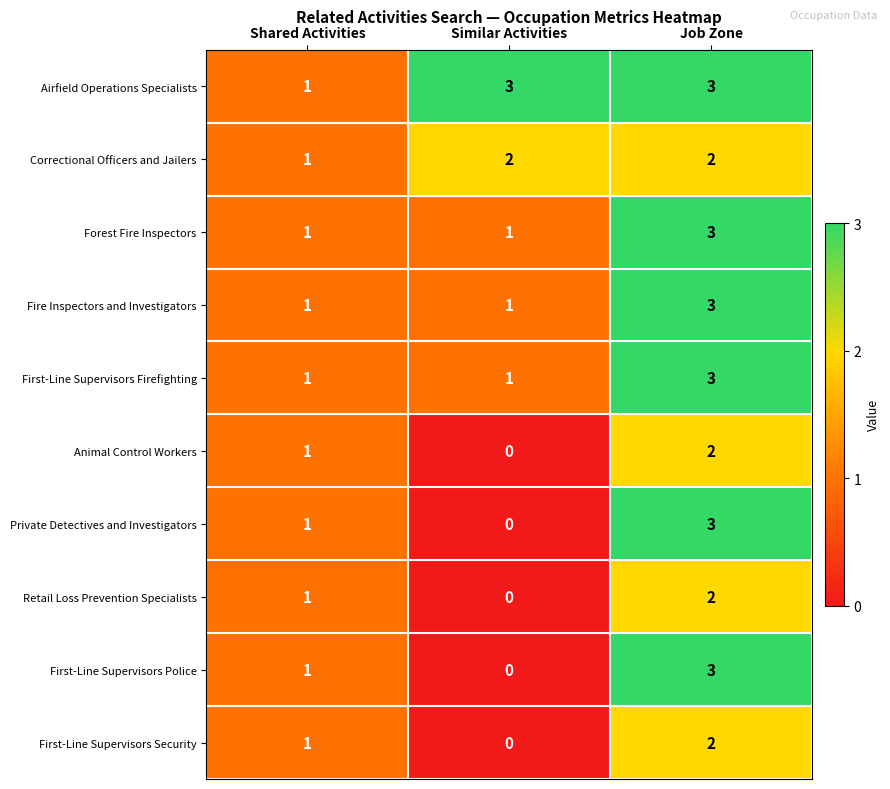

What is the sum of all Airfield Operations Specialists values?

7